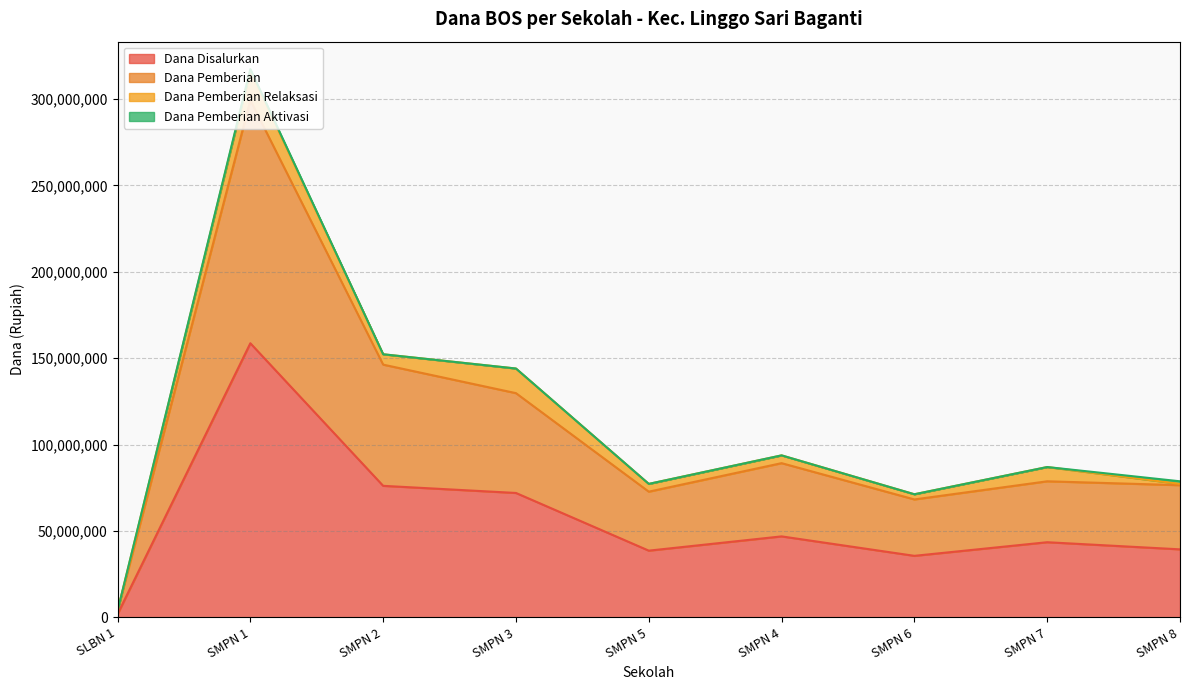

What is the maximum value for Dana Pemberian?

299250000